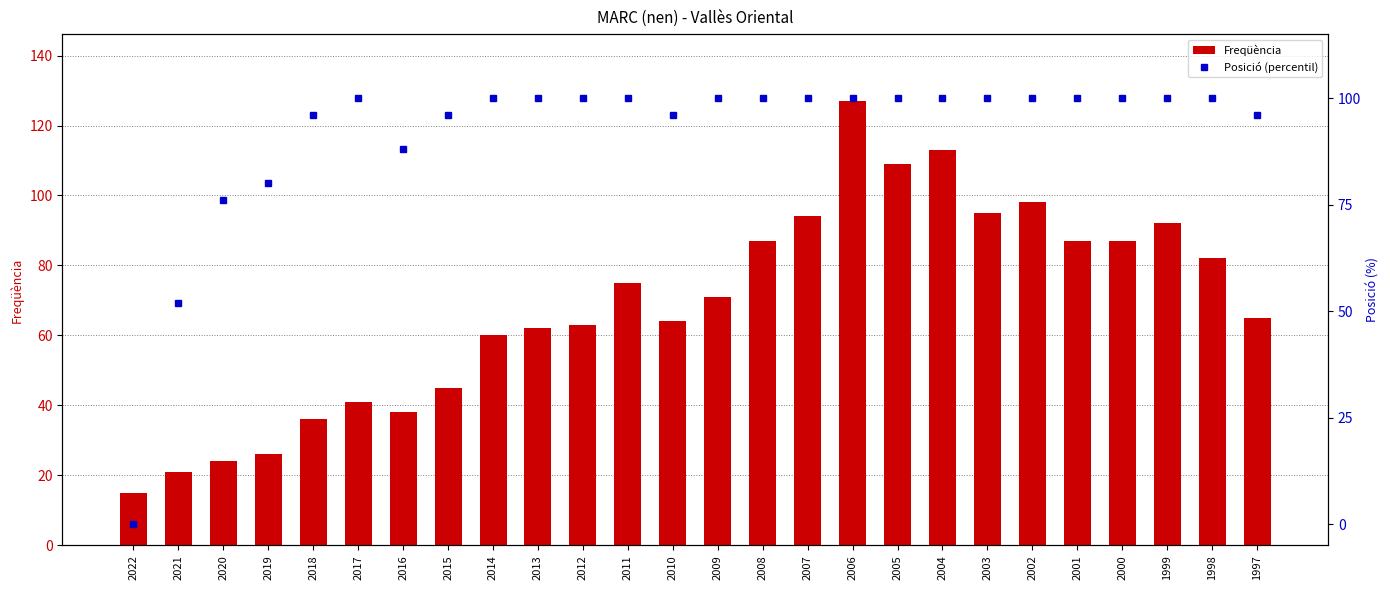

What value does the Freqüència series have at 2012, to the nearest 10?

60